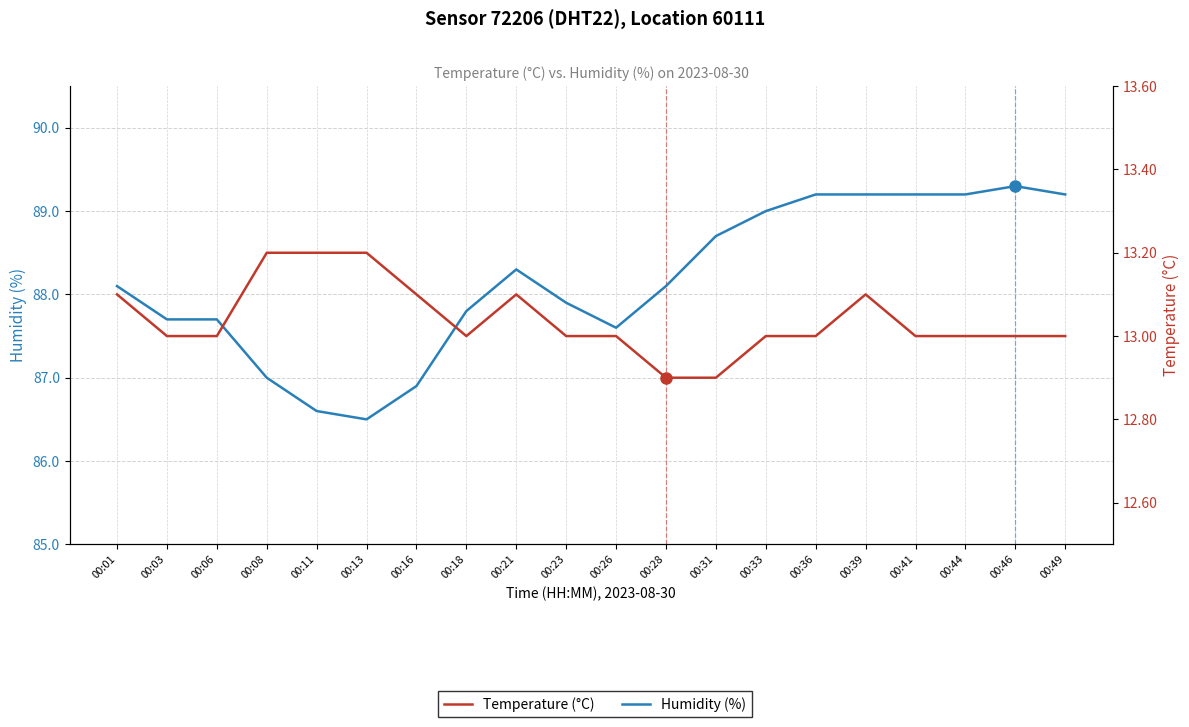

Between 00:11 and 00:39, which series saw the biggest shift?

Humidity (%)